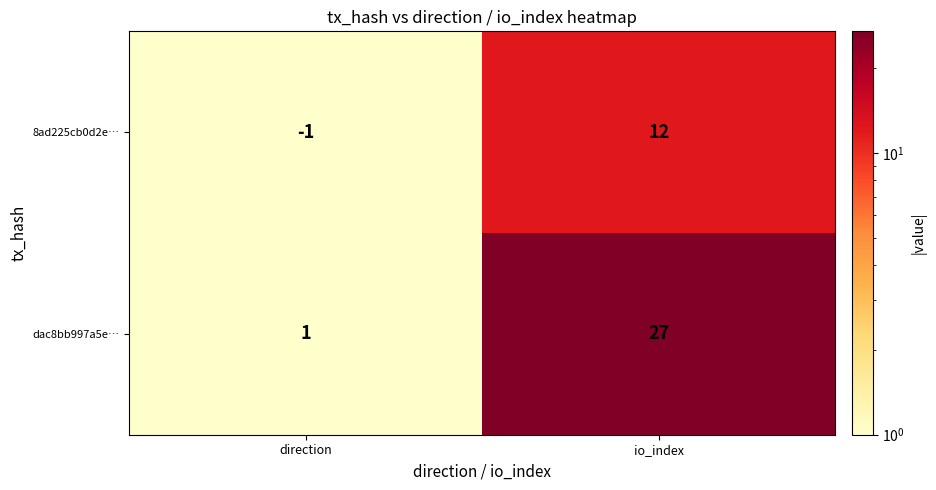

How many series are shown in this chart?

2